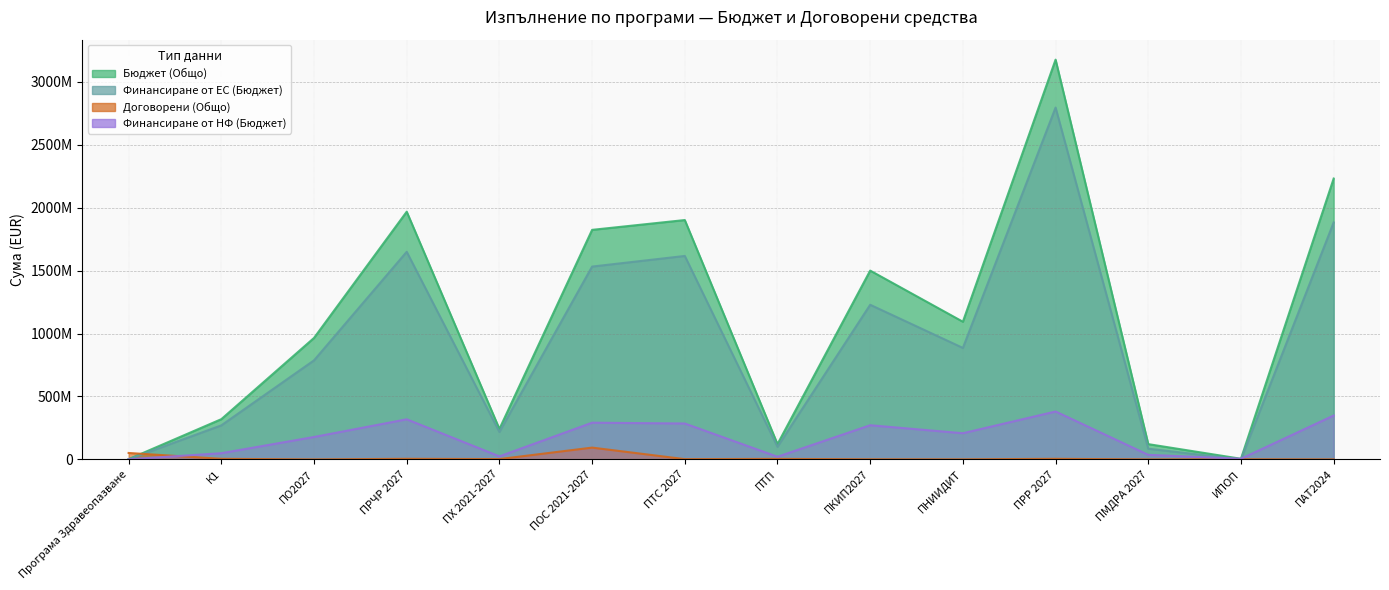

What is the sum of the Бюджет (Общо) values at ПНИИДИТ and ПТП?

1214926453.0